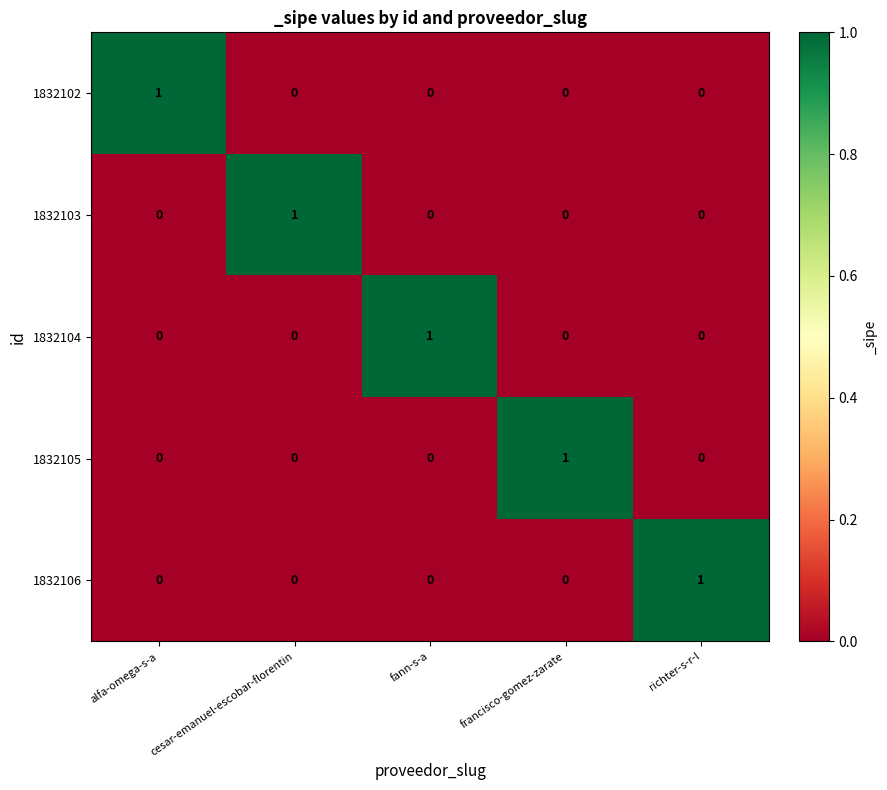

What is the total value across all series at cesar-emanuel-escobar-florentin?

1